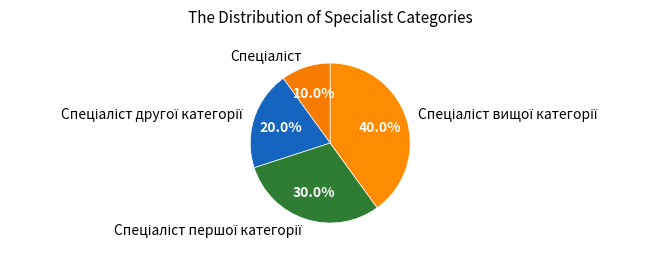

Is there any slice that represents more than half of the pie?

No